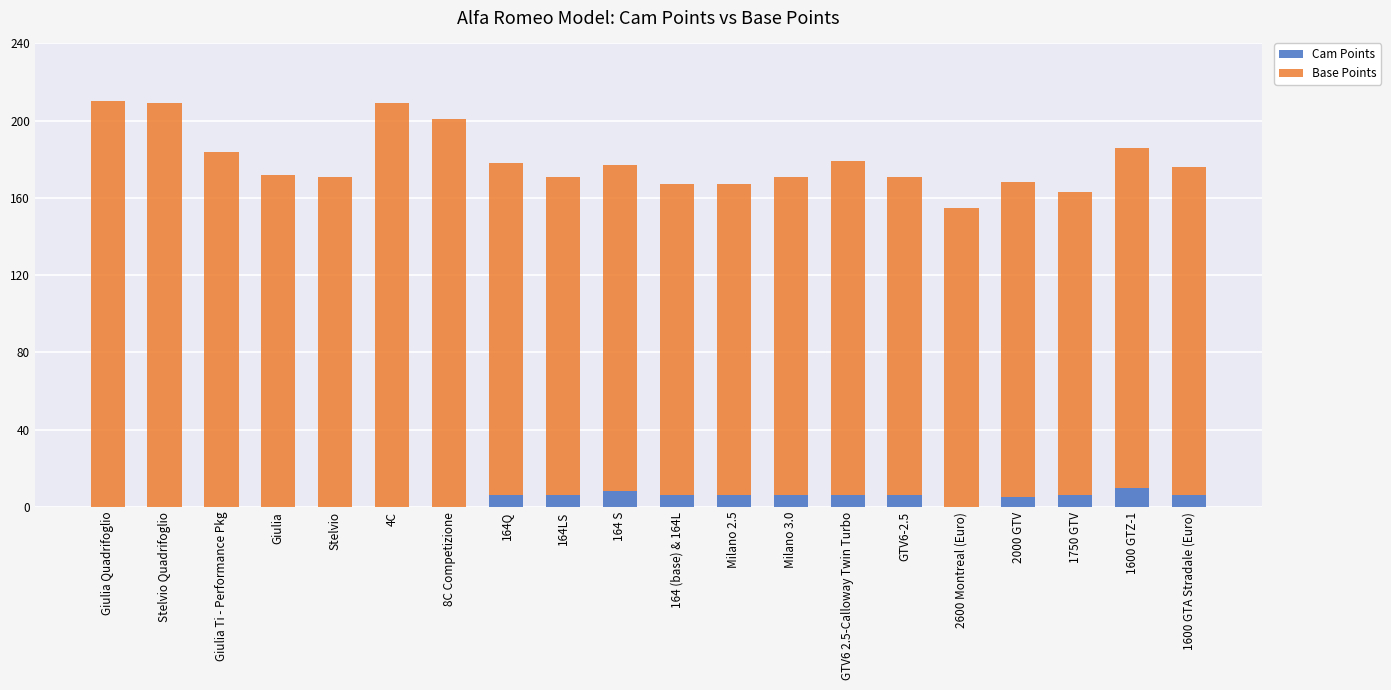

What is the maximum value for Cam Points?

10